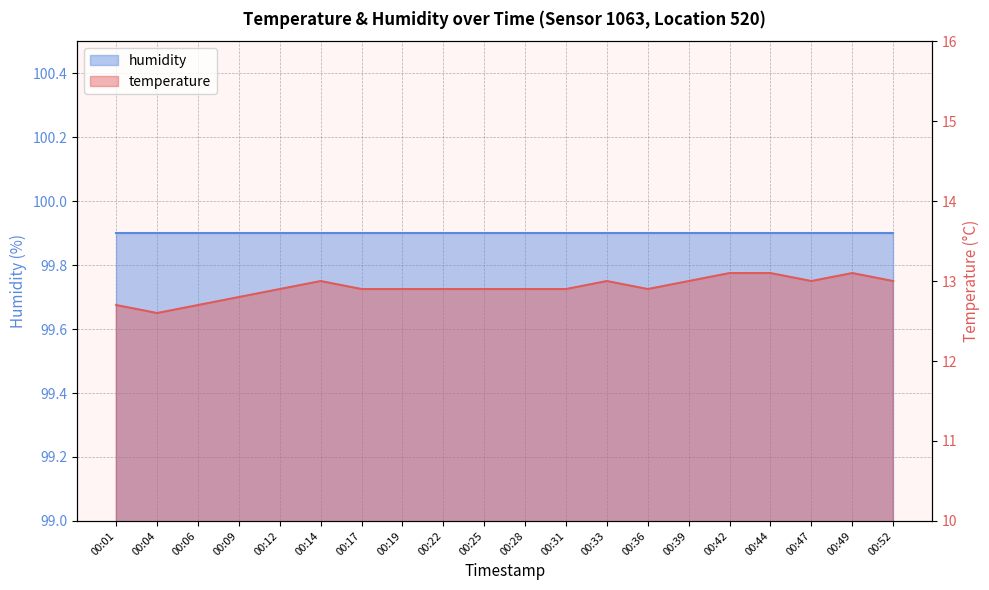

The chart shows a value of 8.4 at 00:17. True or false?

False